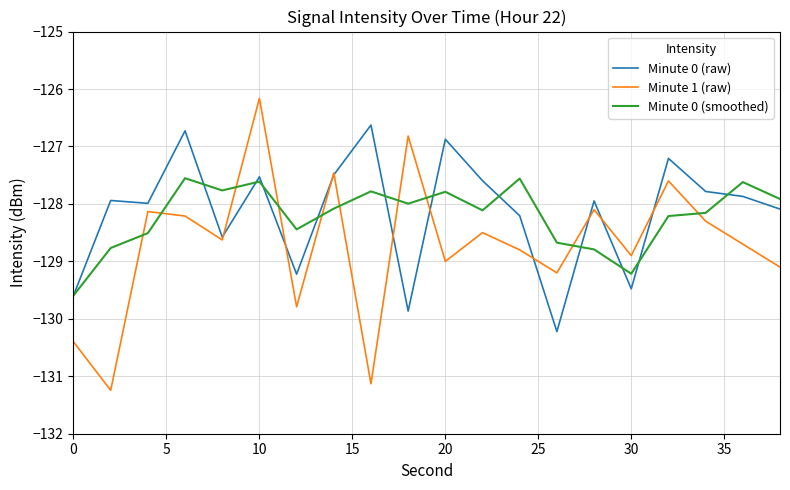

True or false: Minute 1 (raw) has more than 2 interior local peaks.

True